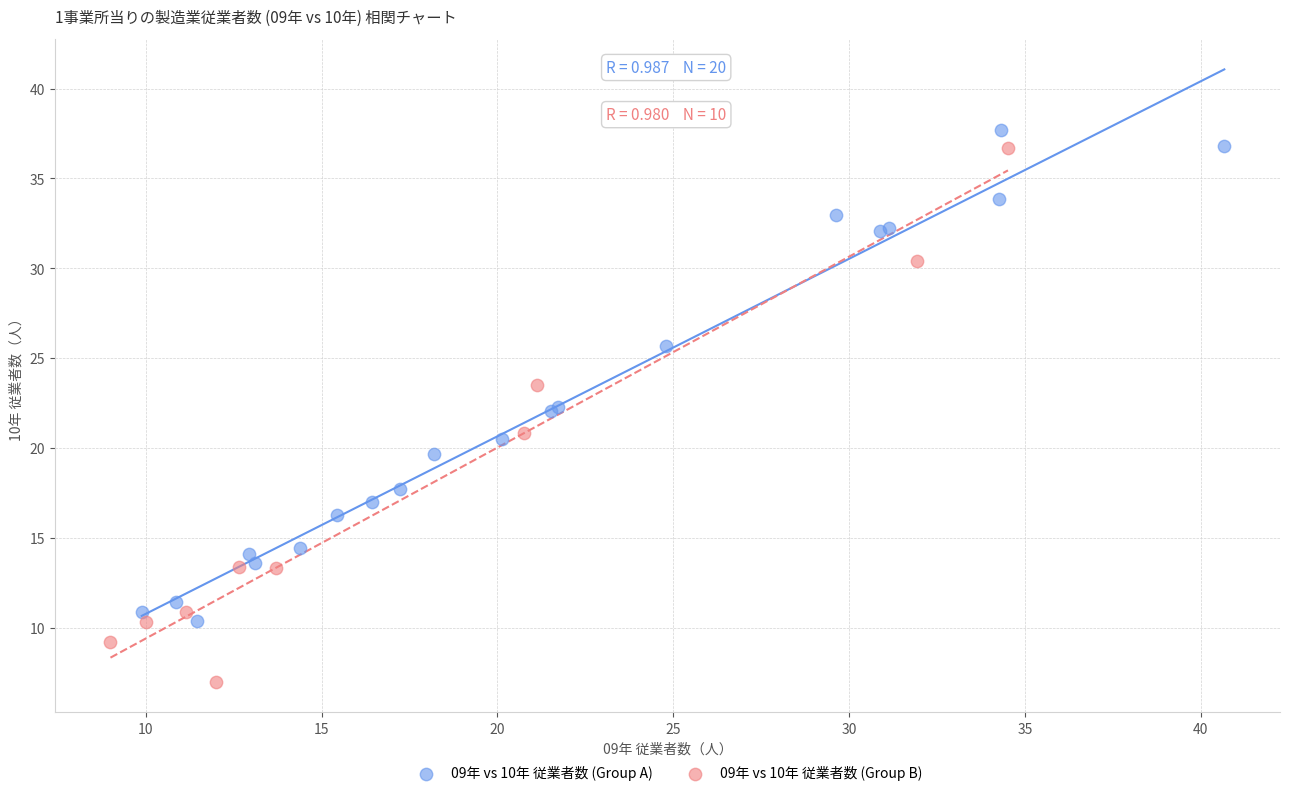

Which series contains the lowest Y value?

09年 vs 10年 従業者数 (Group B)